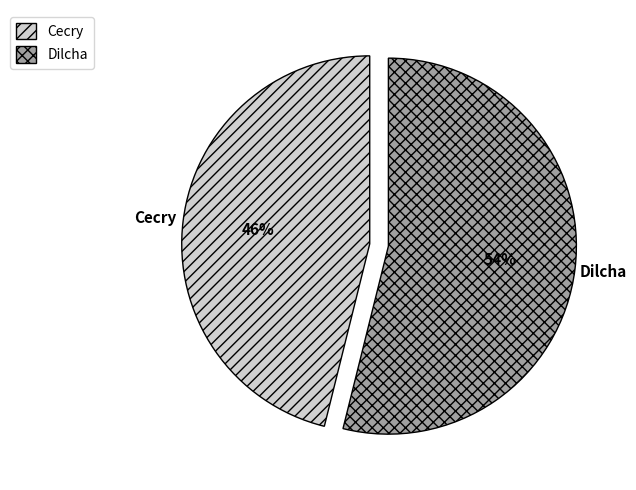

What percentage is the Cecry slice, to the nearest percent?

46%